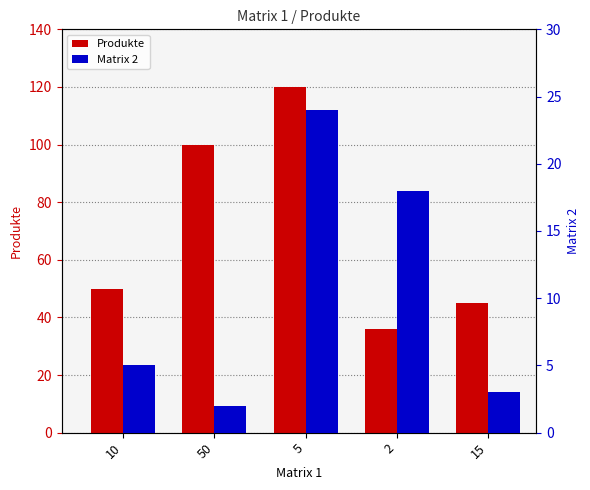

Is the value of Matrix 2 at 2 greater than the value of Produkte at 2?

No